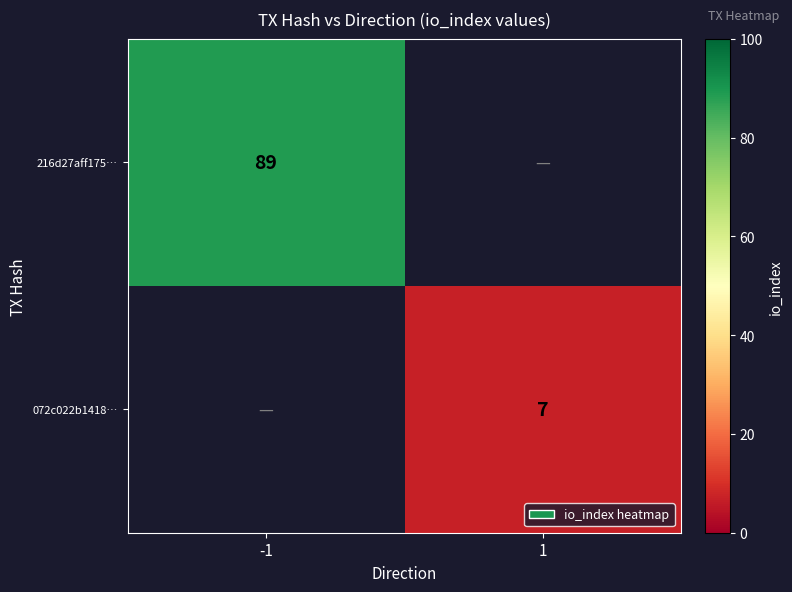

True or false: 216d27aff175… has a value of 52 at -1.

False